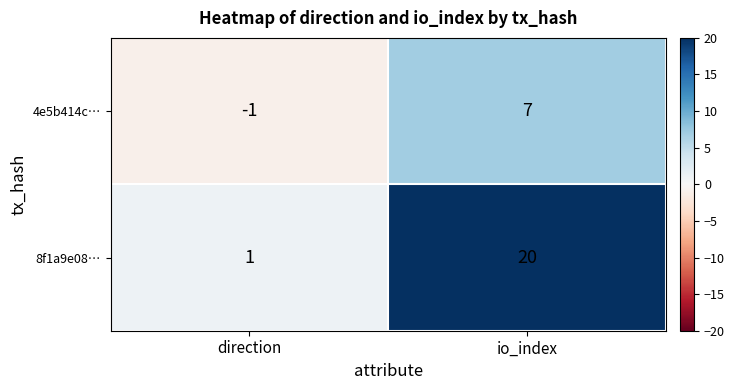

Reading left to right, list all the values displayed in this chart.

4e5b414c…: direction=-1	io_index=7
8f1a9e08…: direction=1	io_index=20